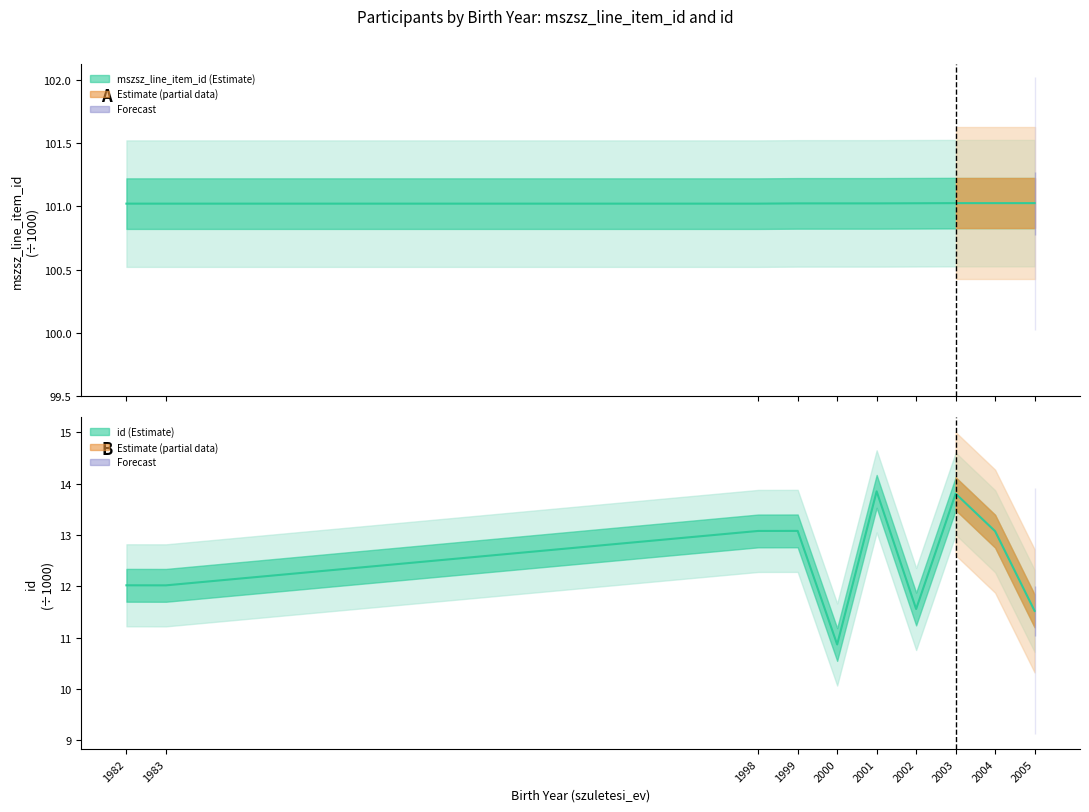

True or false: mszsz_line_item_id and id intersect in this chart.

False